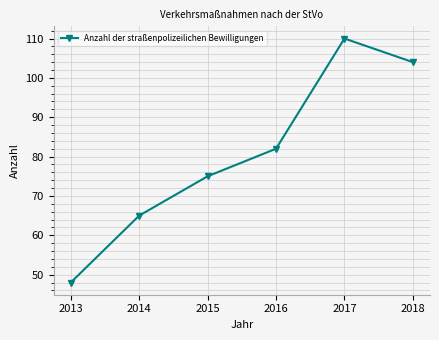

At which category does the data reach its first local peak?

2017